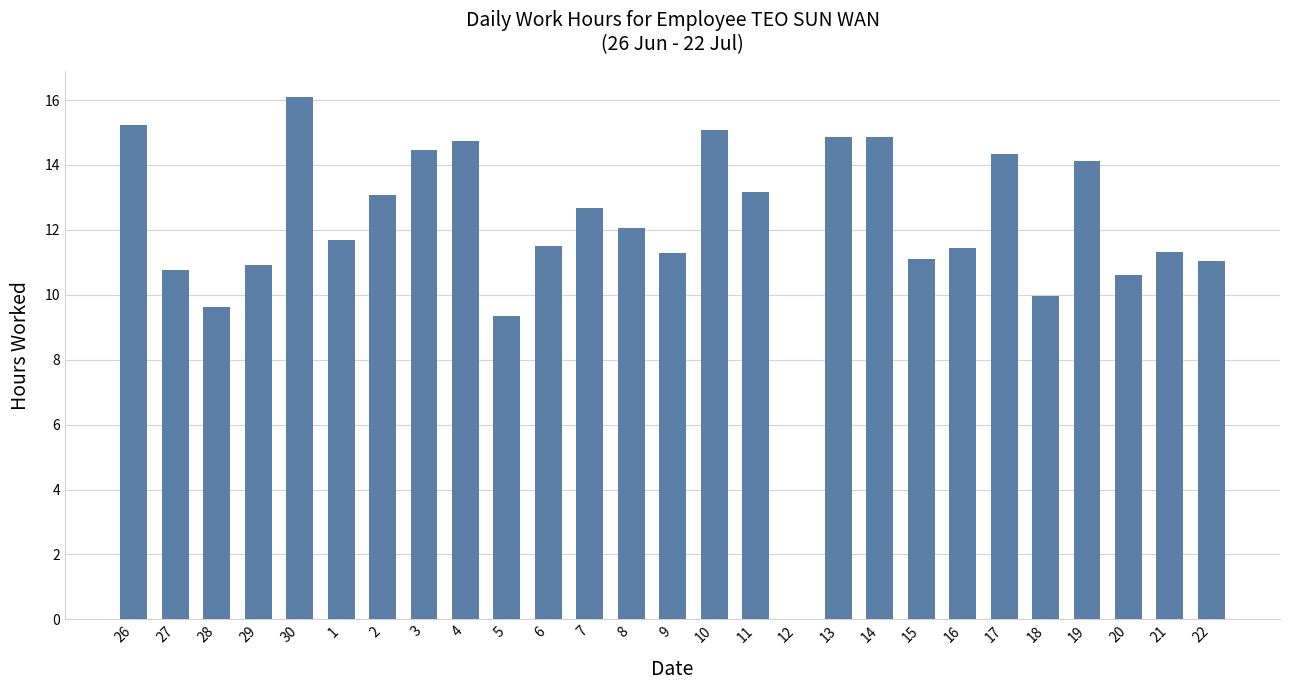

What is the change in value from 7 to 21?

-1.3